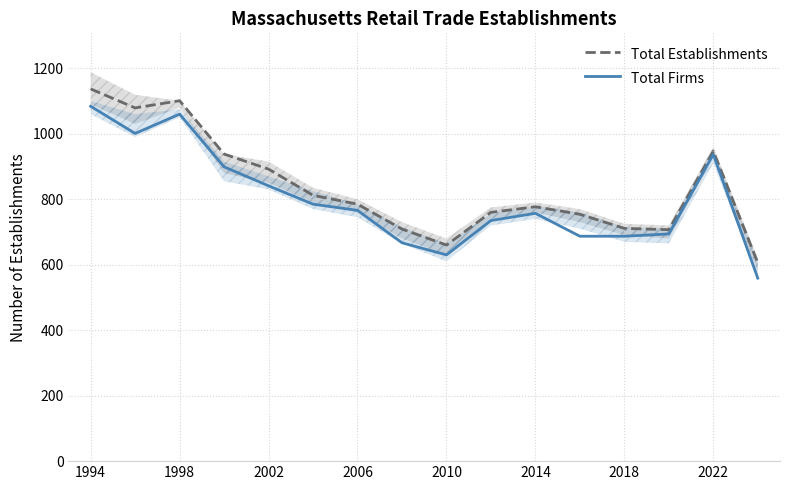

What value does the Total Firms series have at 2010, to the nearest 50?

650